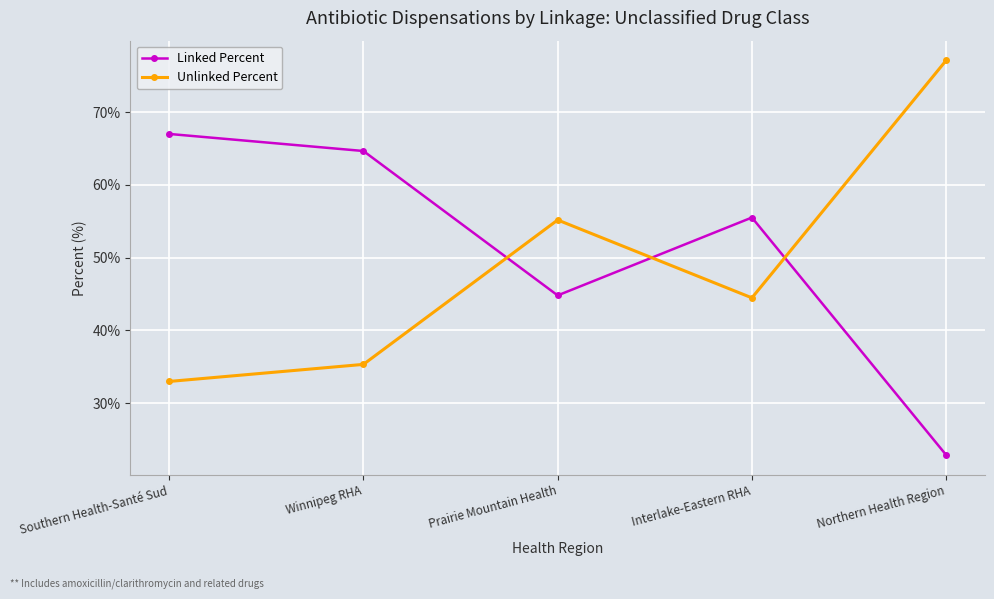

How many interior local peaks does the Unlinked Percent series have?

1